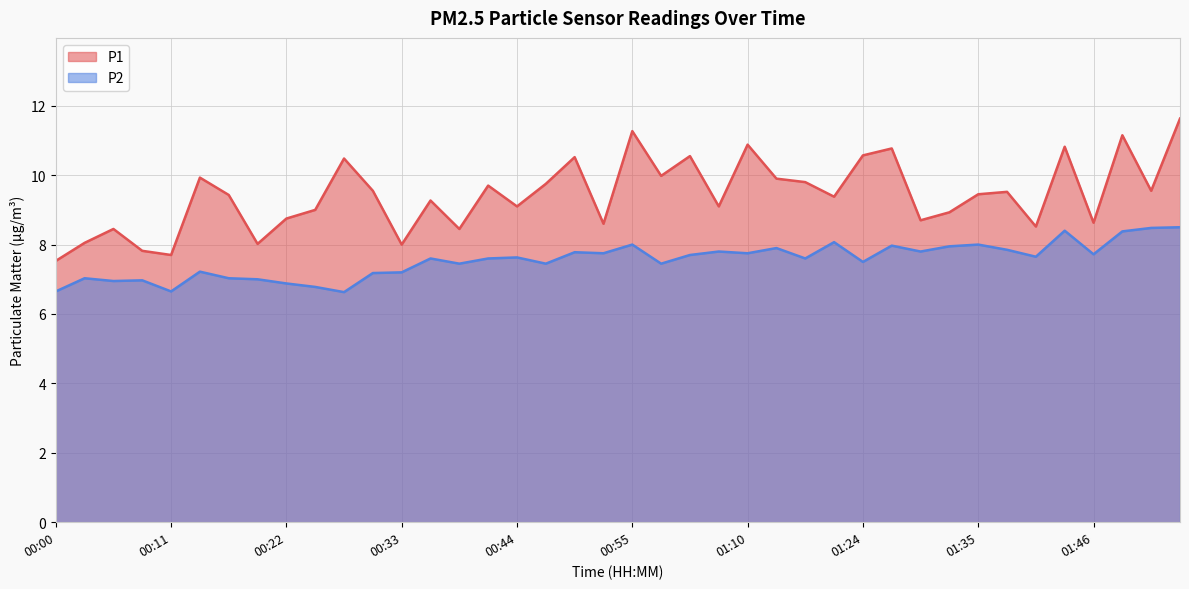

At which category is the sum across all series the highest?

01:54